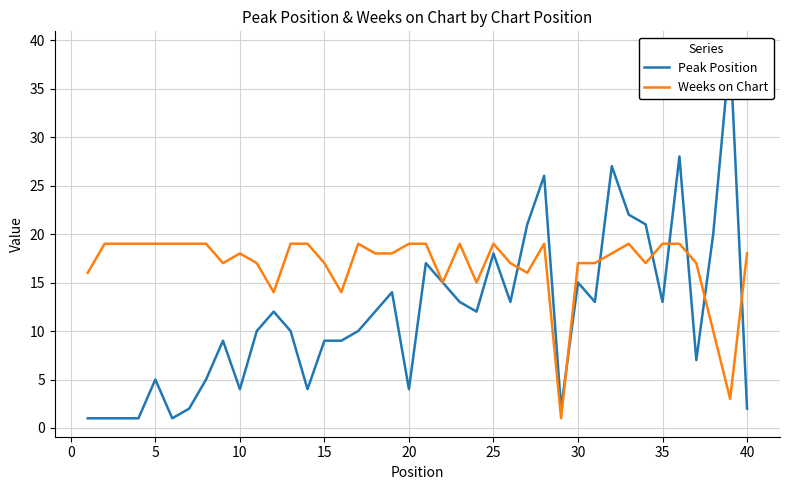

Reading right to left, extract all data points from this chart.

Peak Position: 2	39	20	7	28	13	21	22	27	13	15	2	26	21	13	18	12	13	15	17	4	14	12	10	9	9	4	10	12	10	4	9	5	2	1	5	1	1	1	1
Weeks on Chart: 18	3	10	17	19	19	17	19	18	17	17	1	19	16	17	19	15	19	15	19	19	18	18	19	14	17	19	19	14	17	18	17	19	19	19	19	19	19	19	16